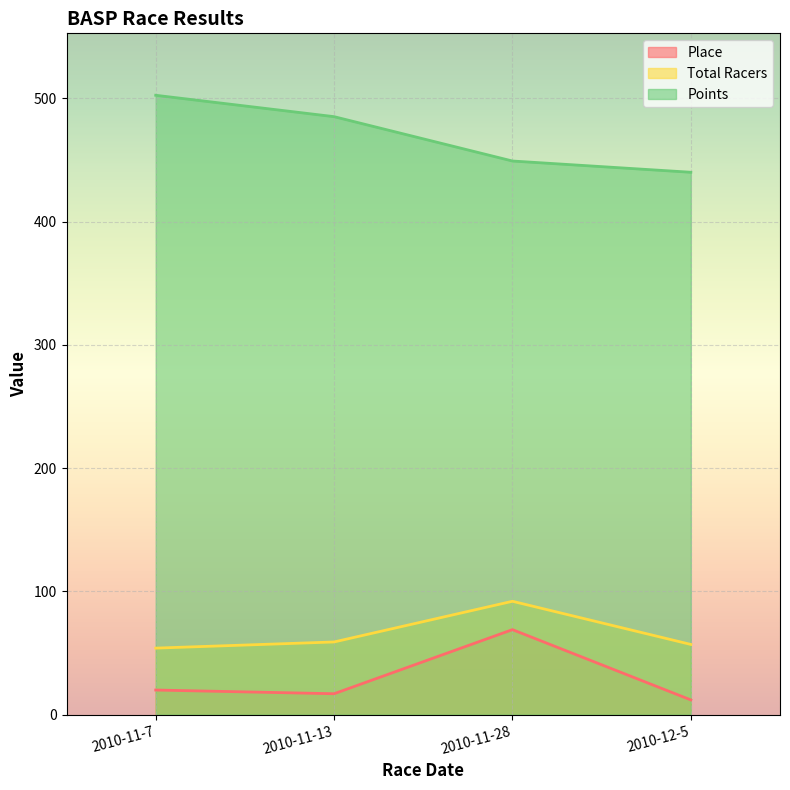

True or false: Total Racers has a value of 92.0 at 2010-11-28.

True